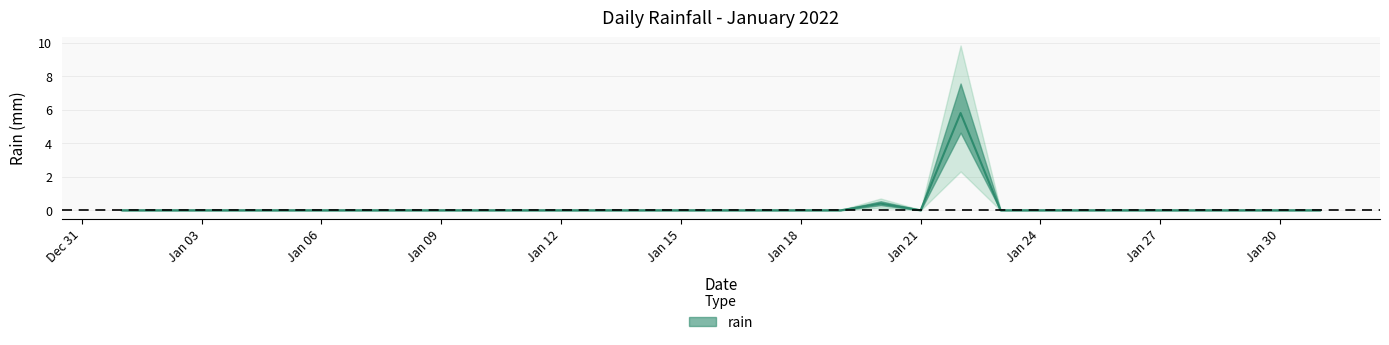

How many points are higher than both their immediate neighbors (excluding endpoints)?

2